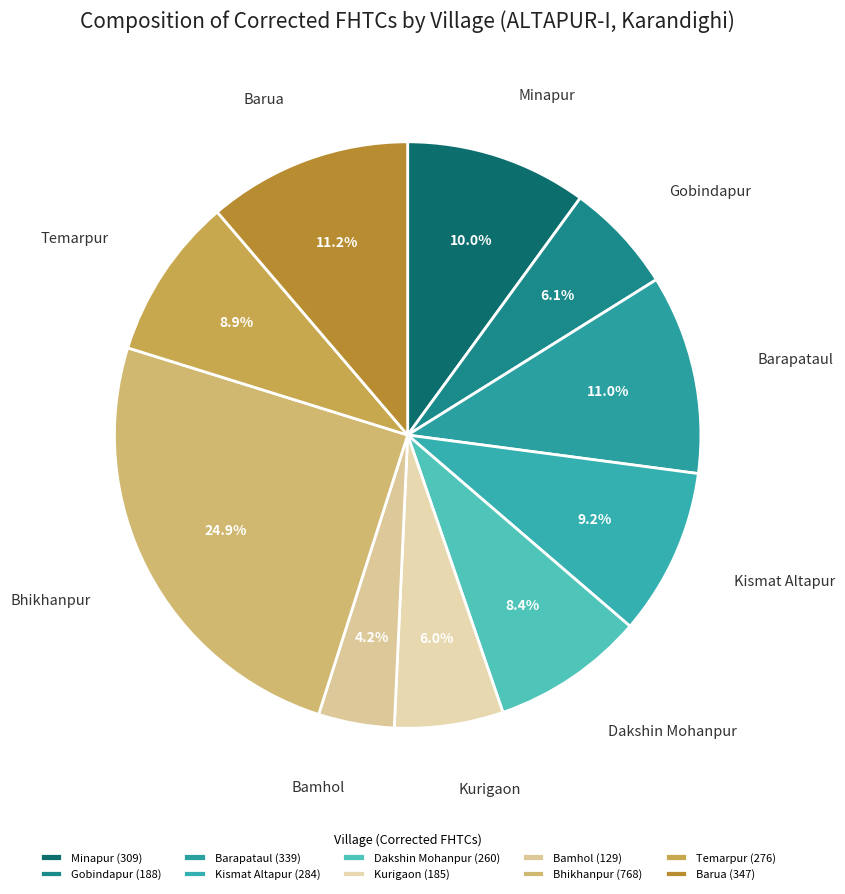

Combined, what portion of the pie is Kismat Altapur and Bhikhanpur?

34.1%